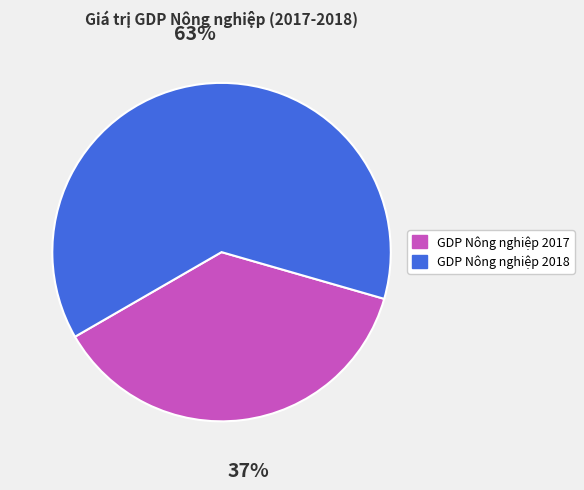

How many segments does this pie chart have?

2